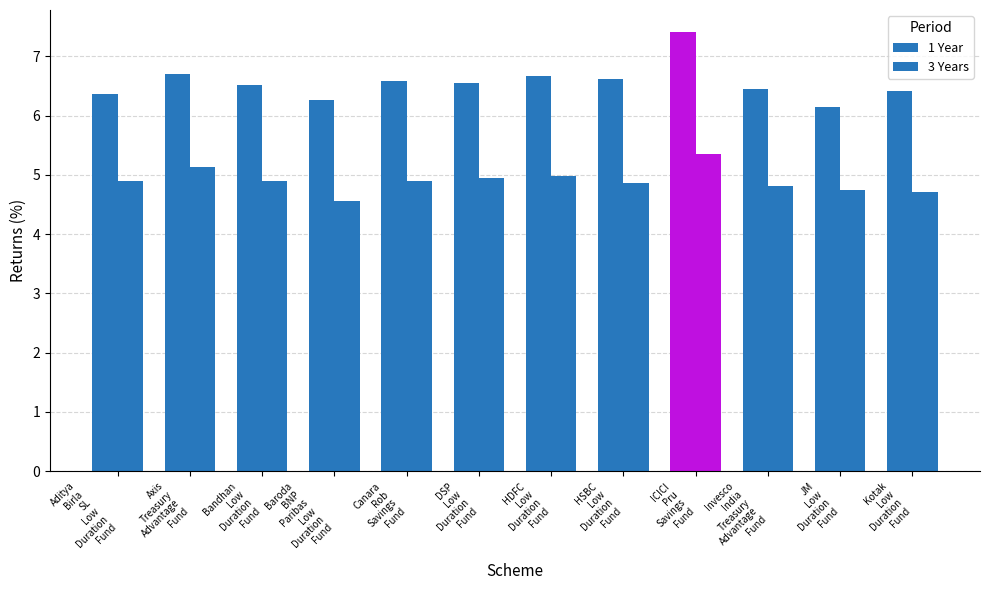

How many bars are there in total?

24